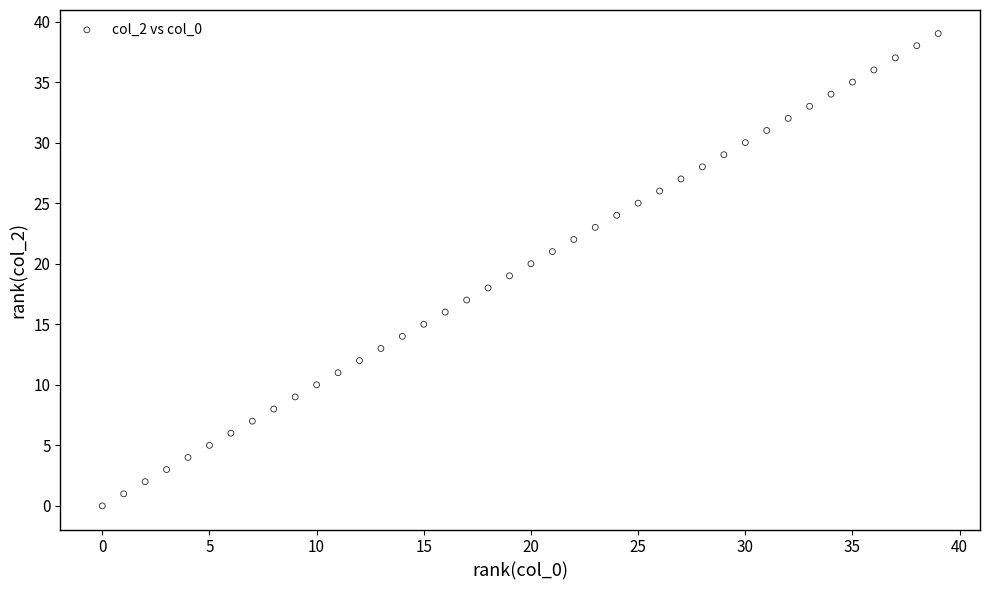

How many points are shown in the scatter plot?

40